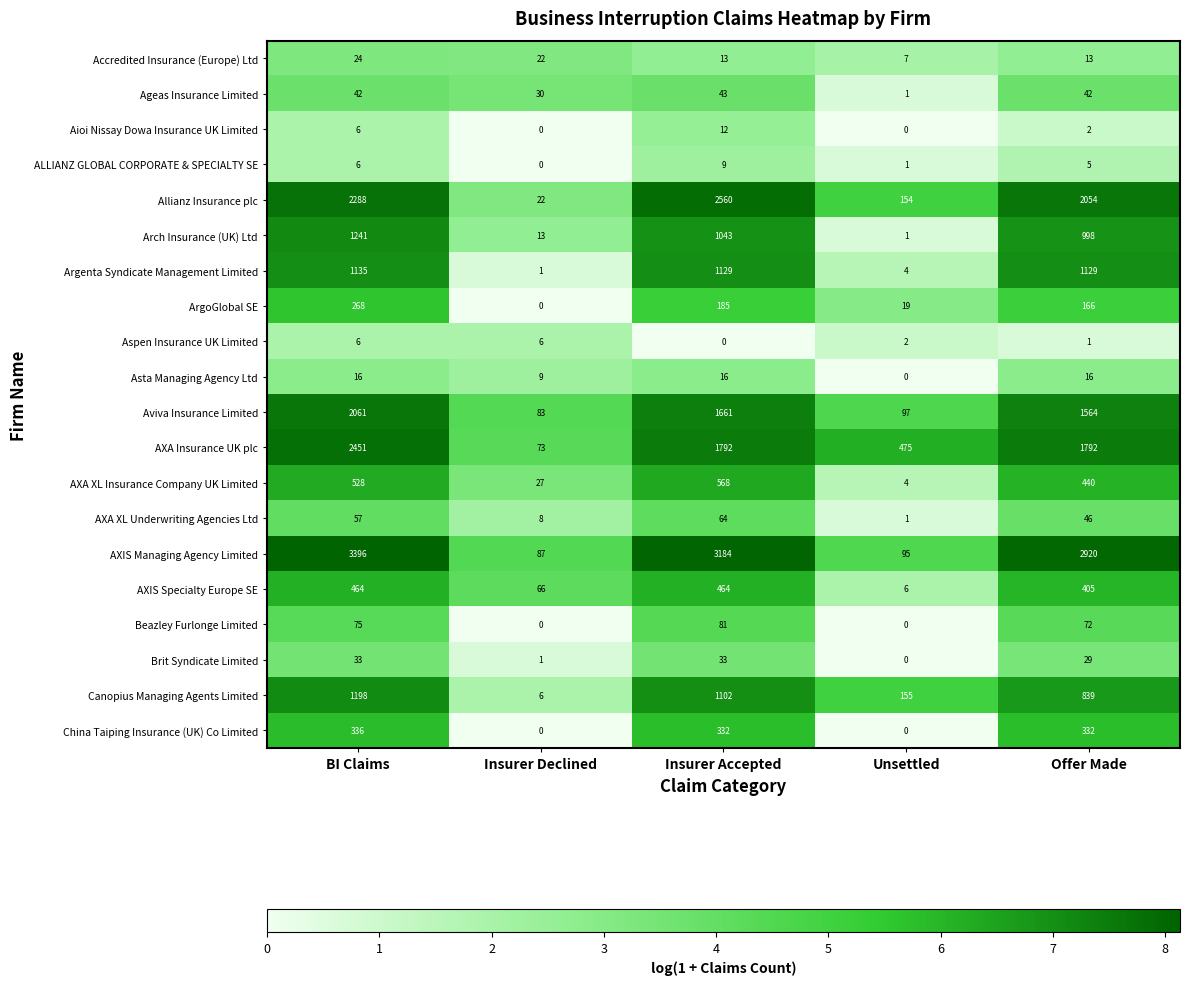

Which series has the widest spread of values?

AXIS Managing Agency Limited